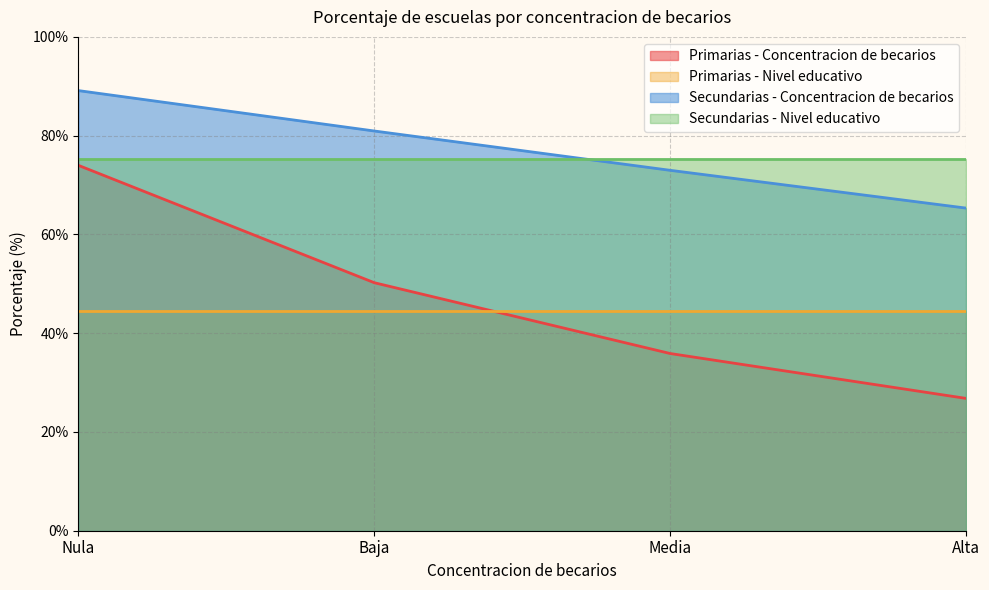

Which series has the largest total across all categories?

Secundarias - Concentracion de becarios